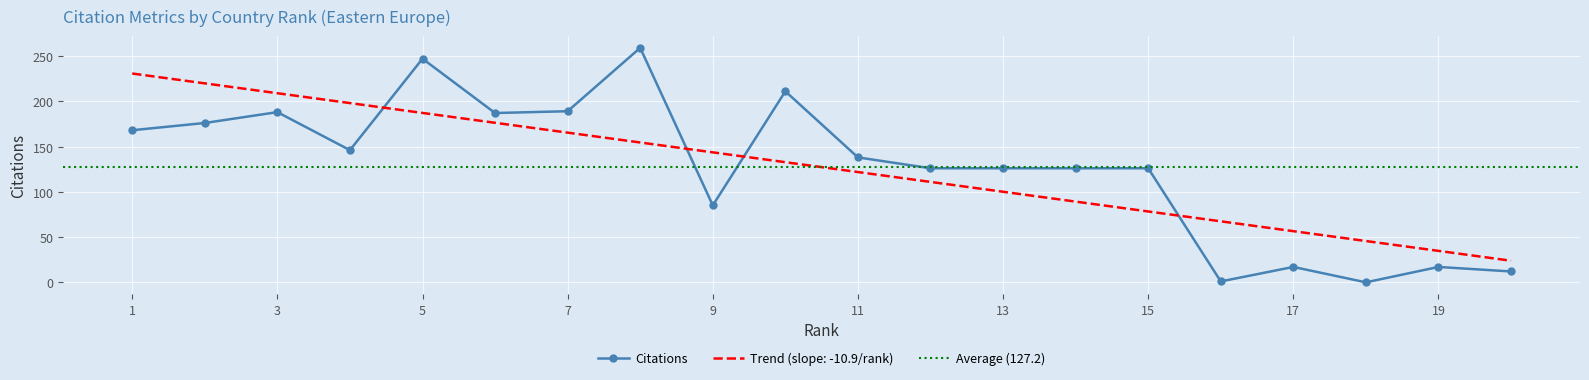

How many intersections are there between Citations and Trend (slope: -10.9/rank)?

4